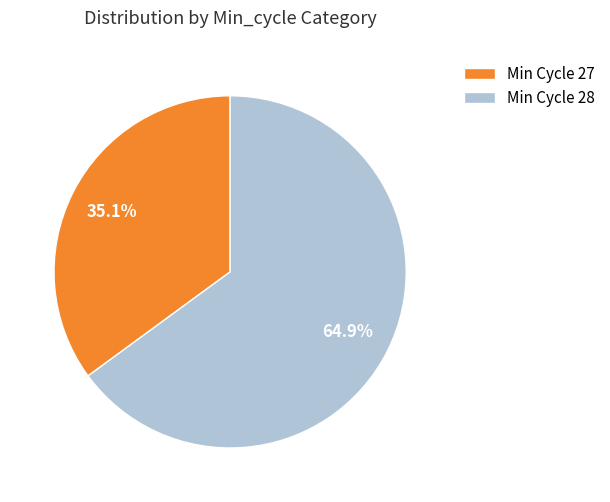

What is the largest slice in the pie chart?

Min Cycle 28